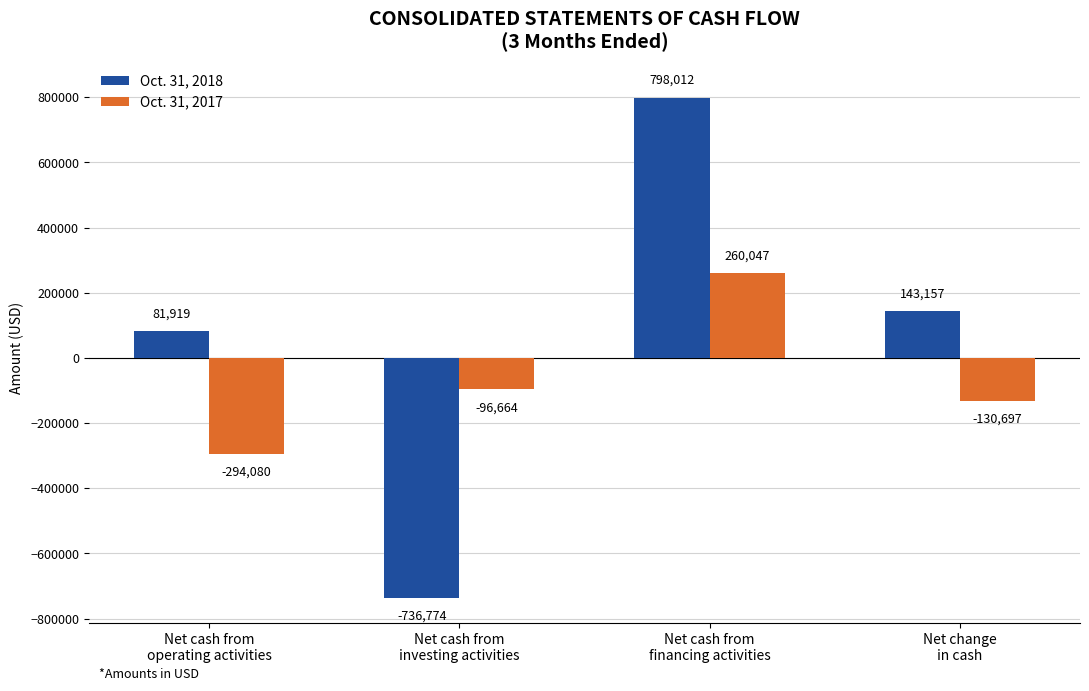

List the series in order of their peak value, highest first.

Oct. 31, 2018, Oct. 31, 2017